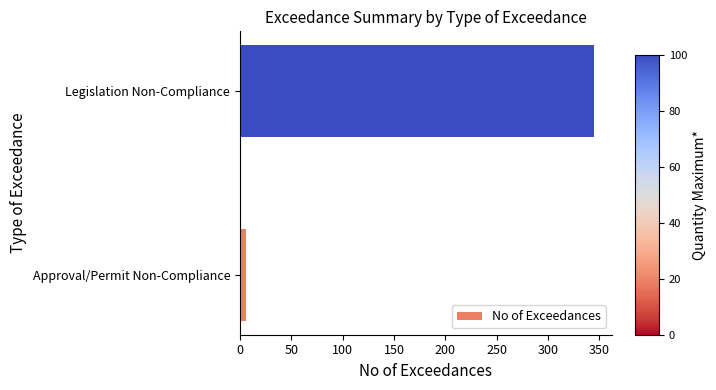

Is it true that the value at Legislation Non-Compliance is 533?

False